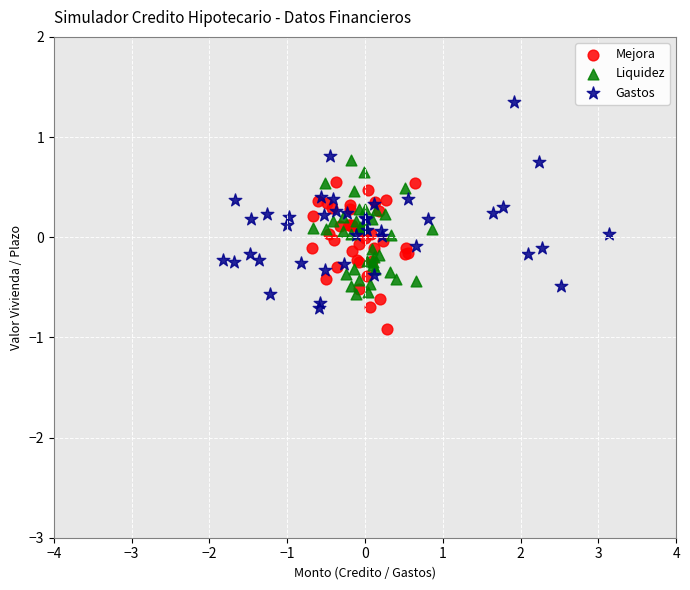

Which series reaches the maximum Y coordinate?

Gastos